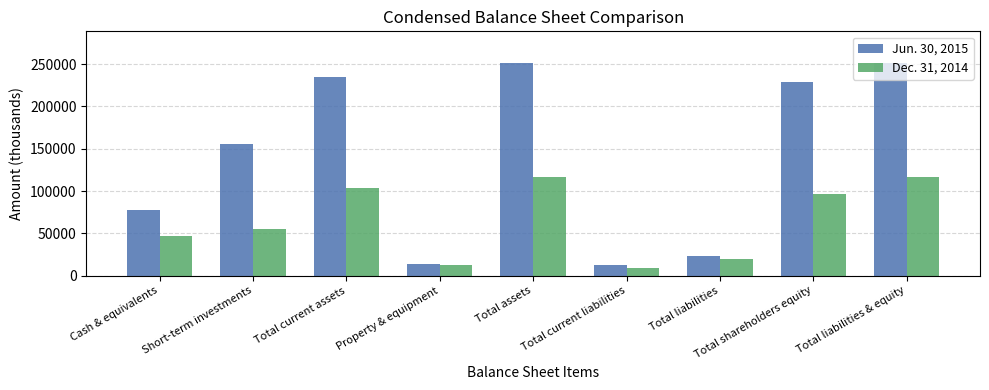

What is the highest value of the Dec. 31, 2014 series?

116162